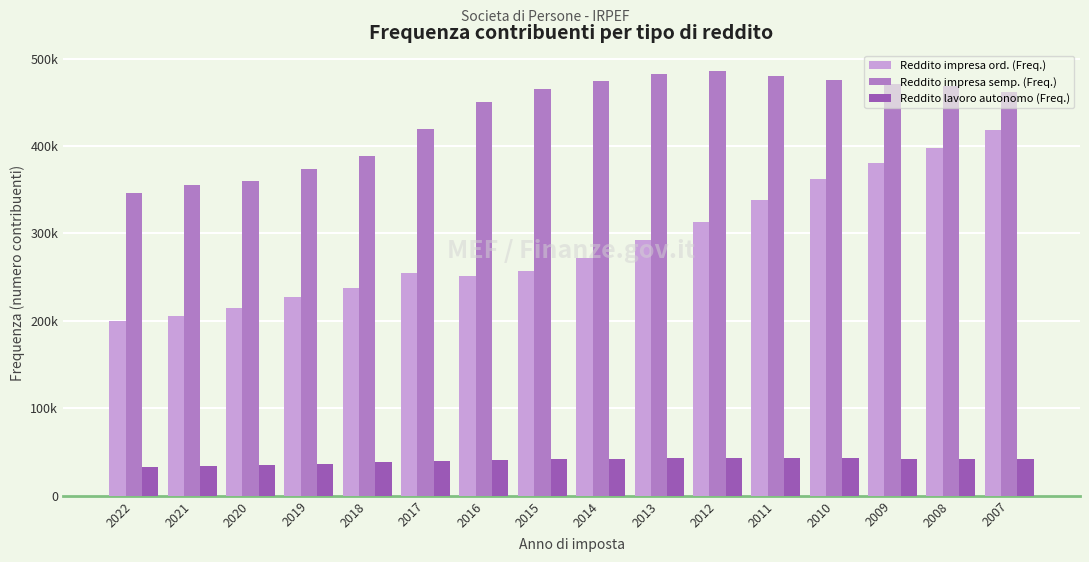

Does the chart contain stacked bars?

No